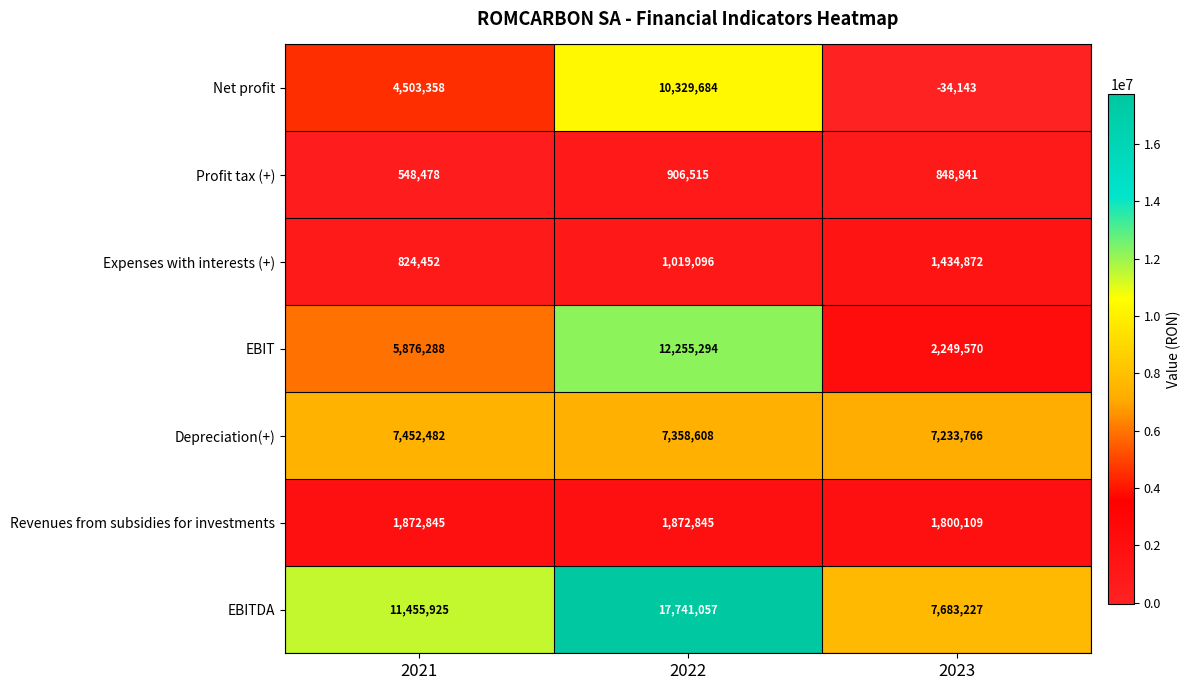

How many data points does each series have?

3